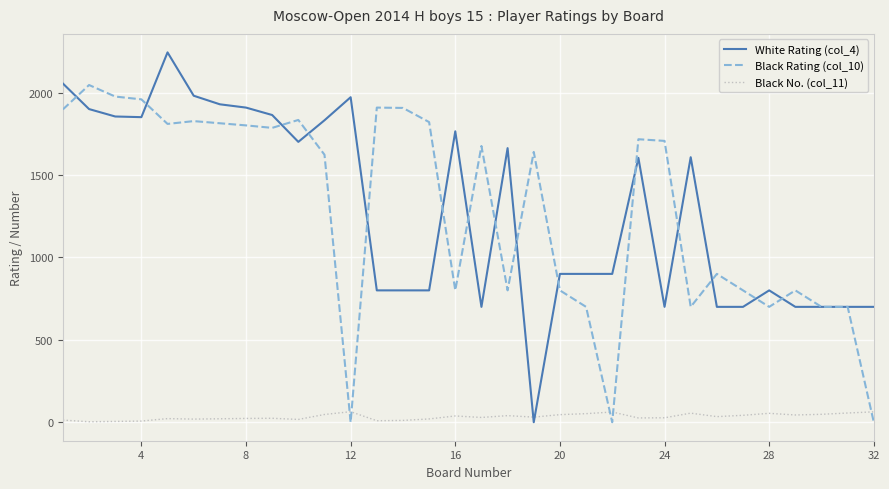

How many values in the White Rating (col_4) series are below 1604?

16